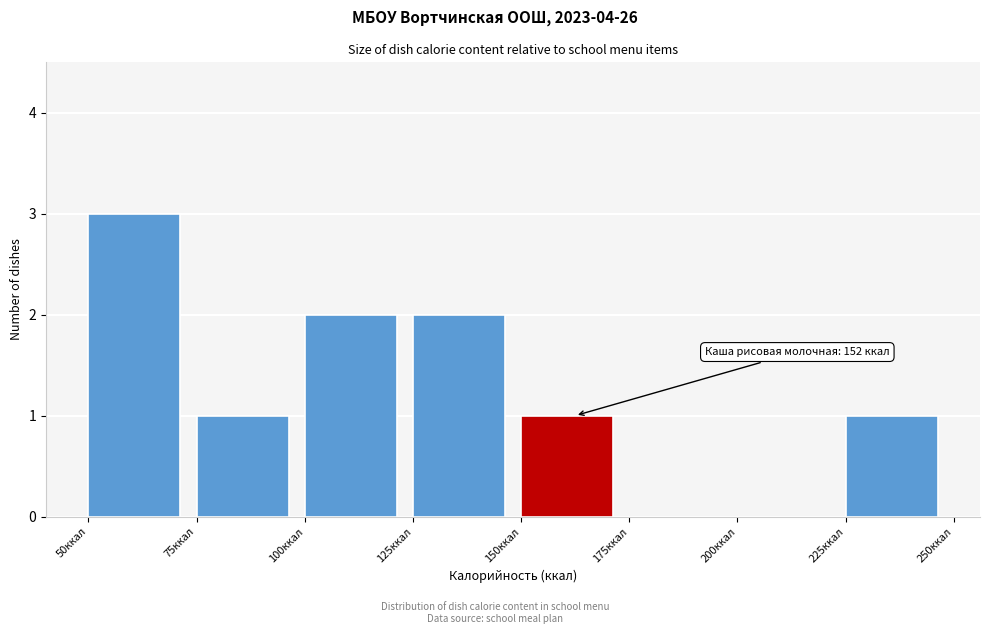

Which range on the x-axis has the tallest bar?

50 to 75